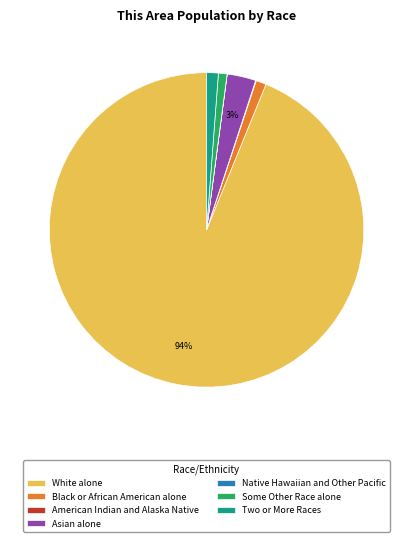

What percentage is the Some Other Race alone slice, to the nearest percent?

1%